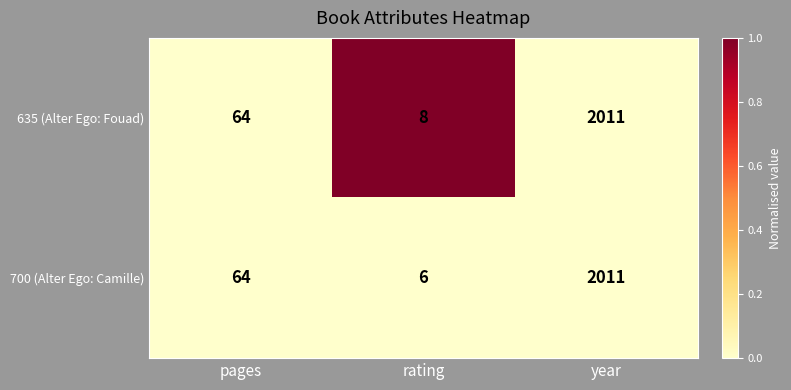

Which category has the lowest value across all series?

rating